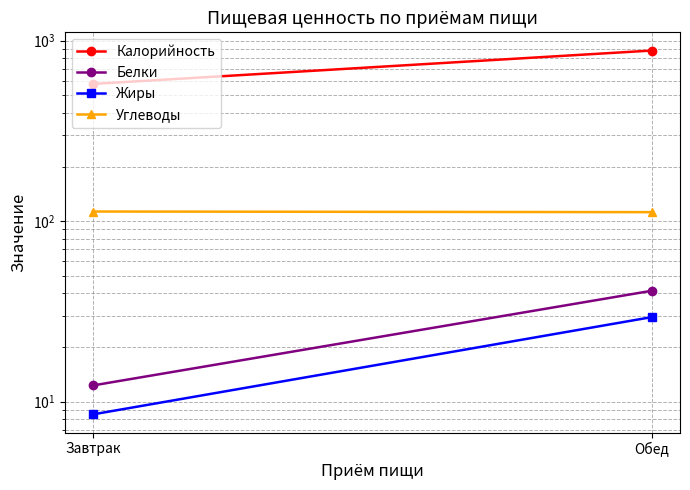

What is the label of the 1st point from the left?

Завтрак